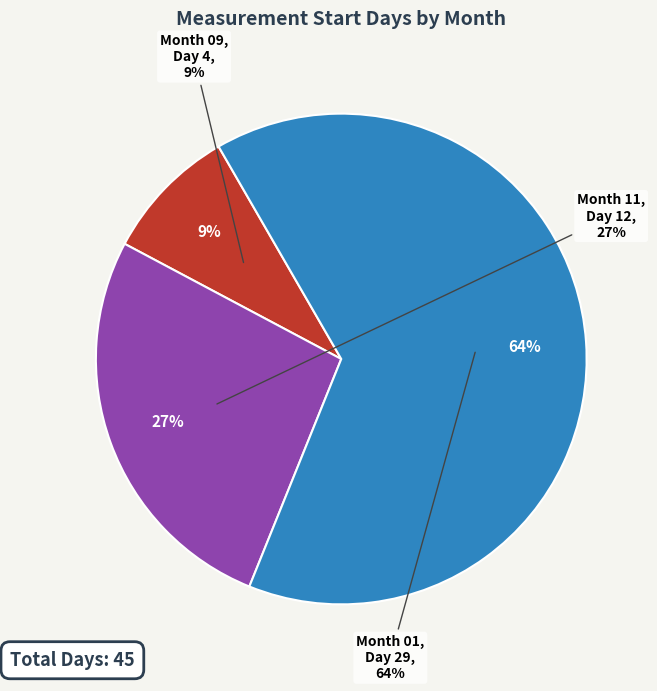

To the nearest percent, what percentage of the pie is 01?

64%